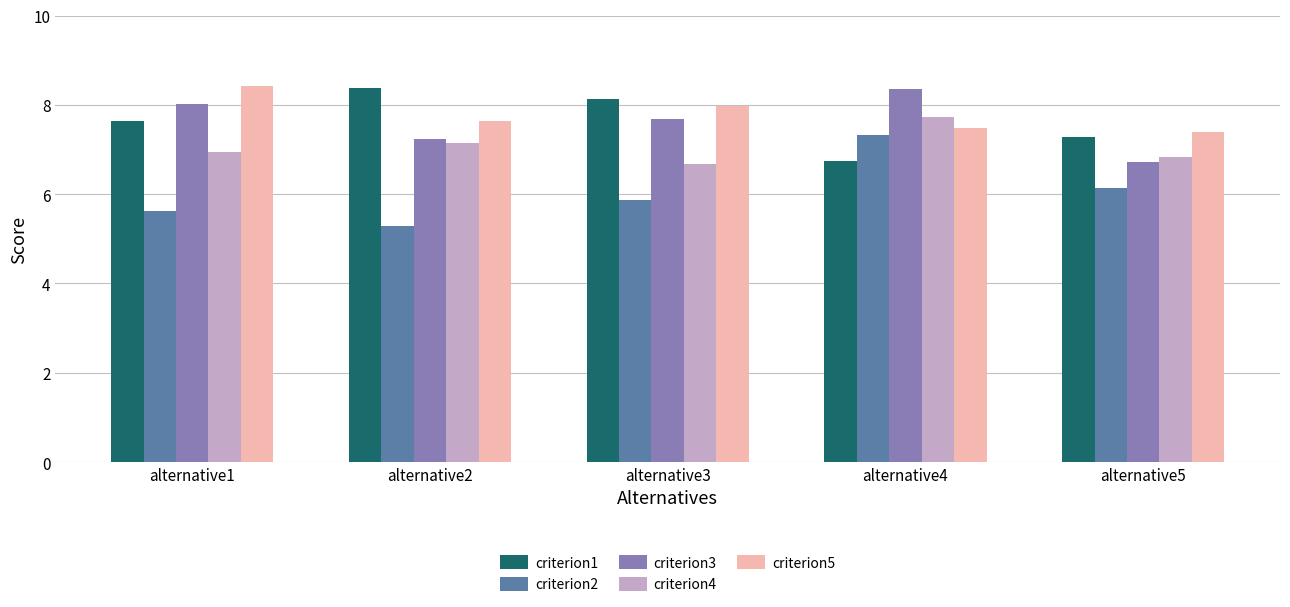

How many categories are shown in the chart?

5